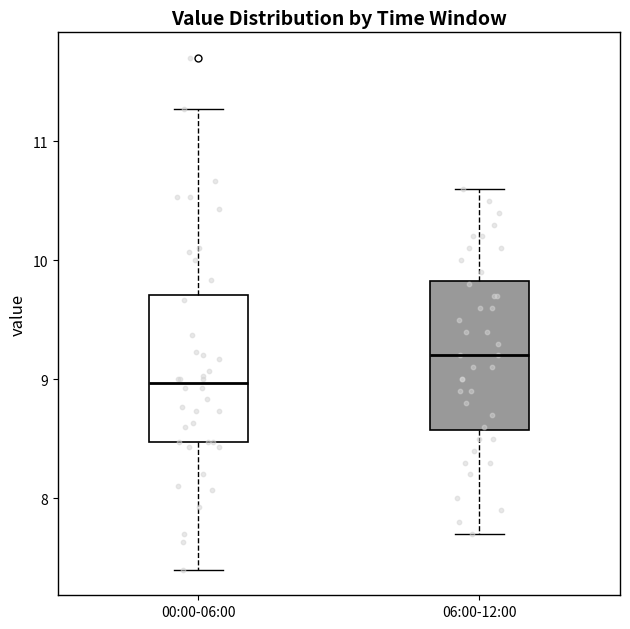

Reading left to right, transcribe this box plot: for each box, give where its median line is, the range the box spans, and where its two whiskers end, as read against the y-axis. The values are not printed on the chart, so give them approximately, as read against the axis.

00:00-06:00: median 9.0, box 8.5 to 9.7, whiskers 7.4 to 11.3
06:00-12:00: median 9.2, box 8.6 to 9.8, whiskers 7.7 to 10.6